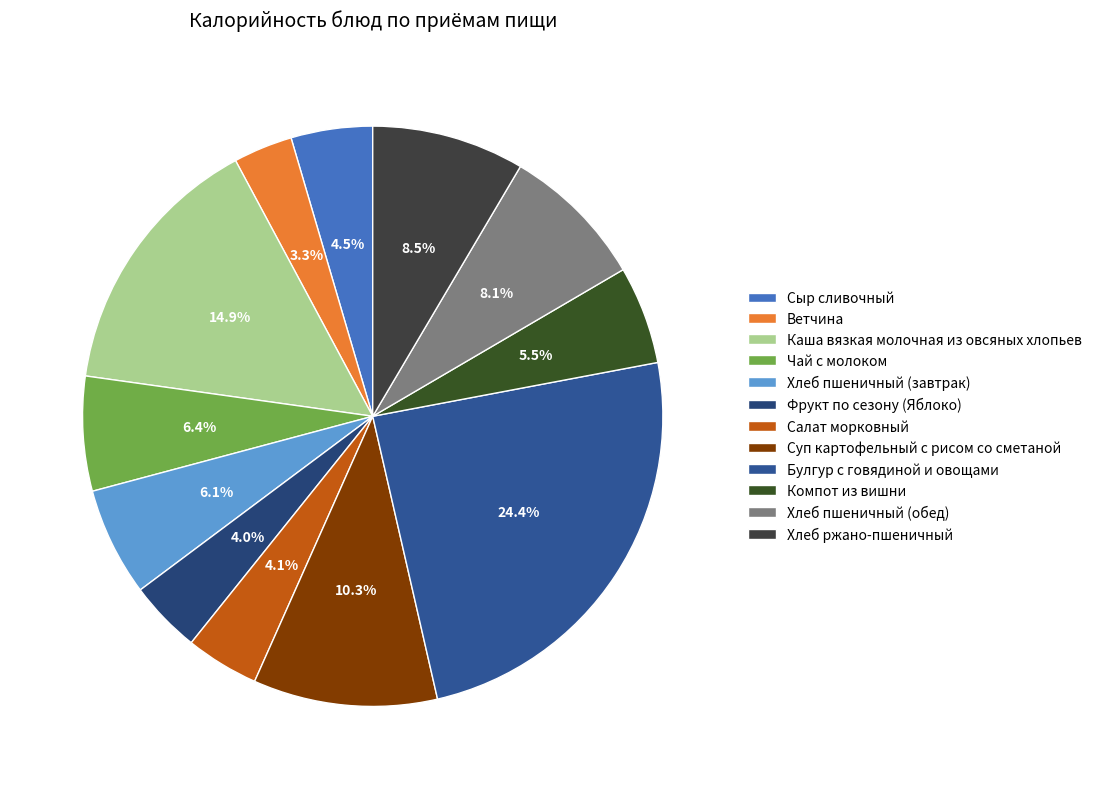

What percentage is the Хлеб ржано-пшеничный slice, to the nearest percent?

8%